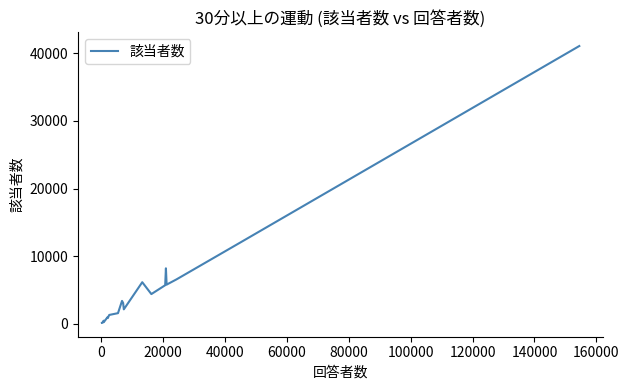

How many lines are shown in the chart?

1